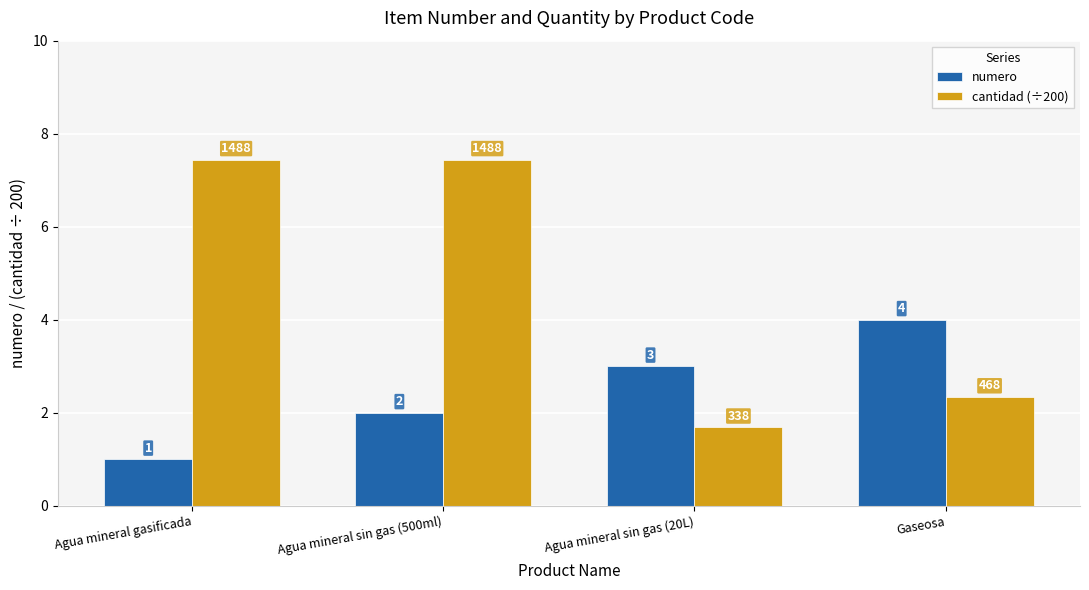

At which label does numero reach its peak?

Gaseosa